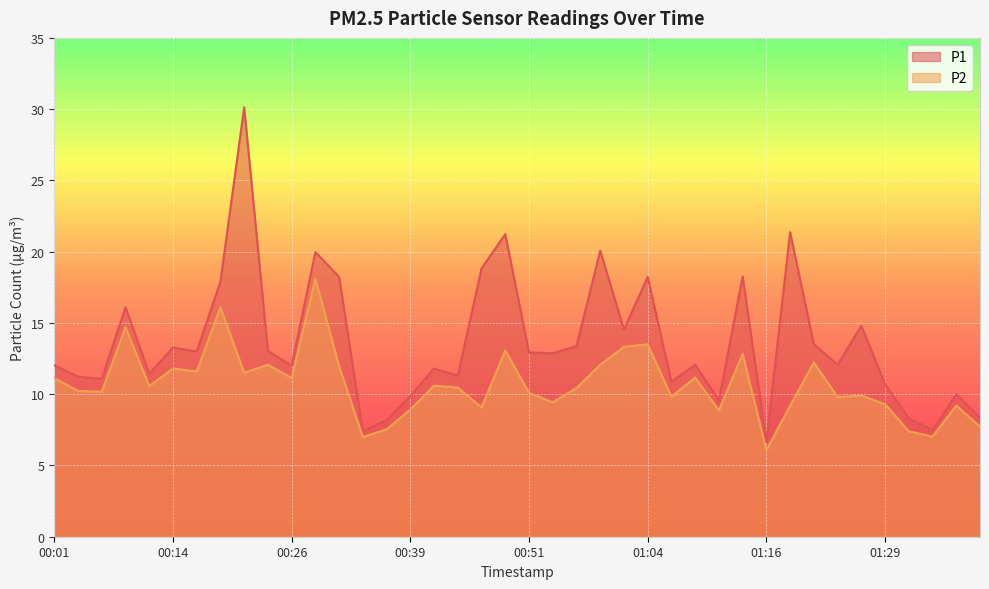

True or false: P1 has a value of 20.1 at 00:59.

True